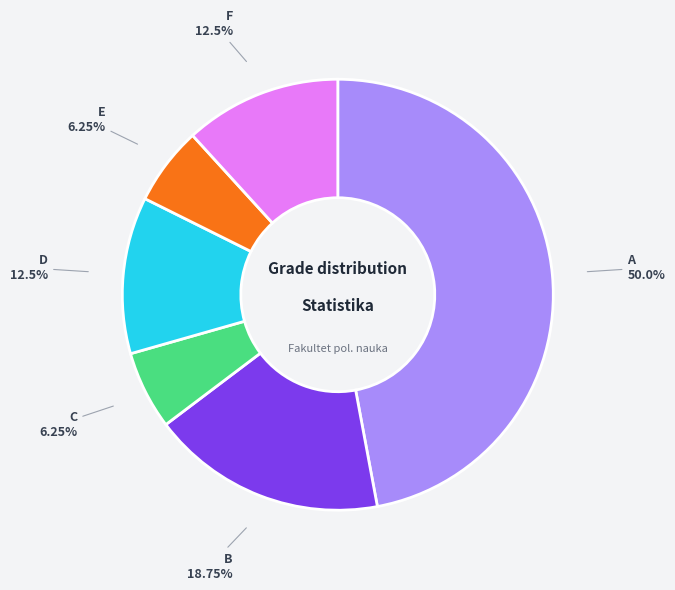

Does C account for over 50% of the chart?

No